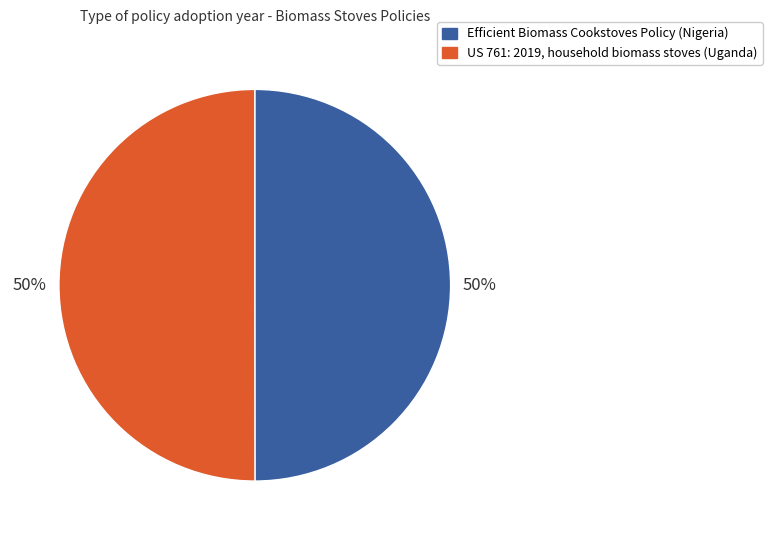

What is the ratio of the value at US 761: 2019, household biomass stoves (Uganda) to the value at Efficient Biomass Cookstoves Policy (Nigeria)?

1.0